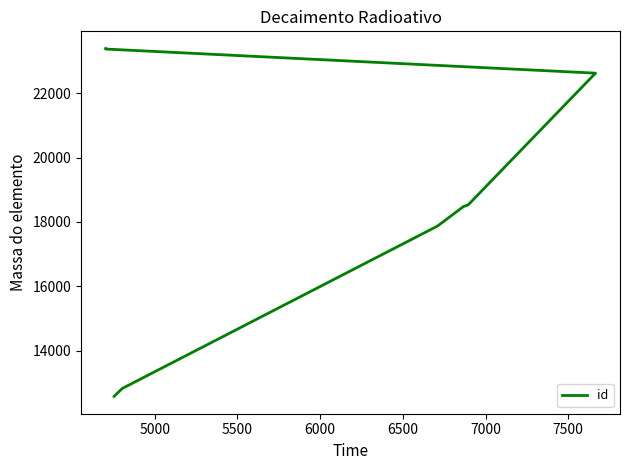

The chart shows a value of 37745 at 7500. True or false?

False